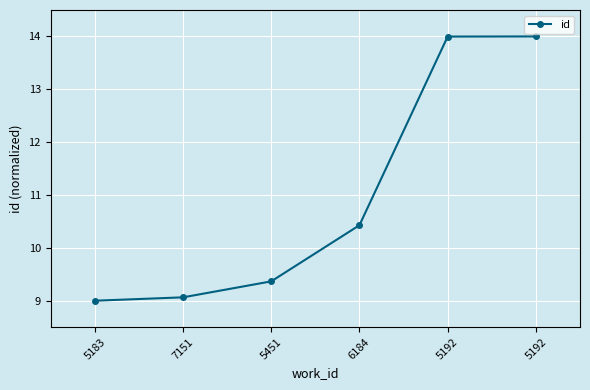

Reading left to right, what are all the values shown in this chart?

9.0	9.1	9.4	10.4	14.0	14.0